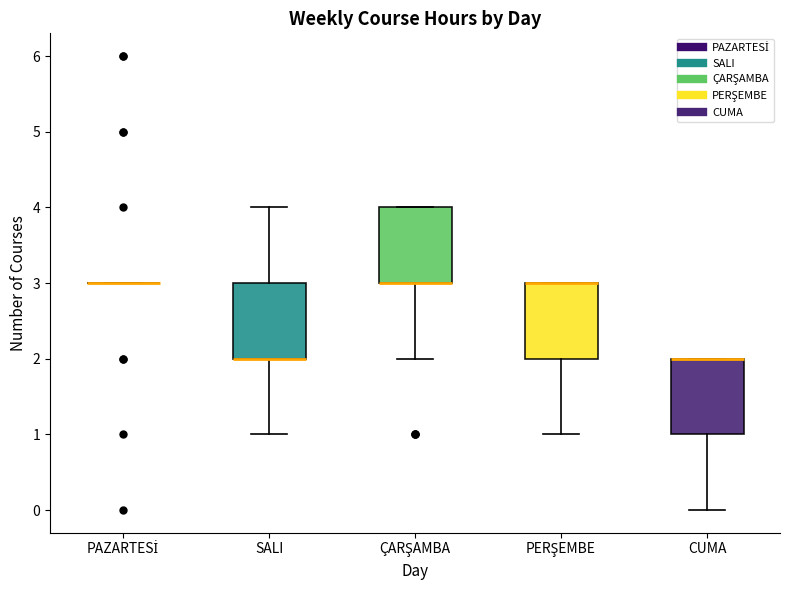

Reading left to right, transcribe this box plot: for each box, give where its median line is, the range the box spans, and where its two whiskers end, as read against the y-axis. The values are not printed on the chart, so give them approximately, as read against the axis.

PAZARTESİ: box collapsed to a line at 3, whiskers 3 to 3
SALI: median 2 (drawn on the box's lower edge), box 2 to 3, whiskers 1 to 4
ÇARŞAMBA: median 3 (drawn on the box's lower edge), box 3 to 4, whiskers 2 to 4
PERŞEMBE: median 3 (drawn on the box's upper edge), box 2 to 3, whiskers 1 to 3
CUMA: median 2 (drawn on the box's upper edge), box 1 to 2, whiskers 0 to 2